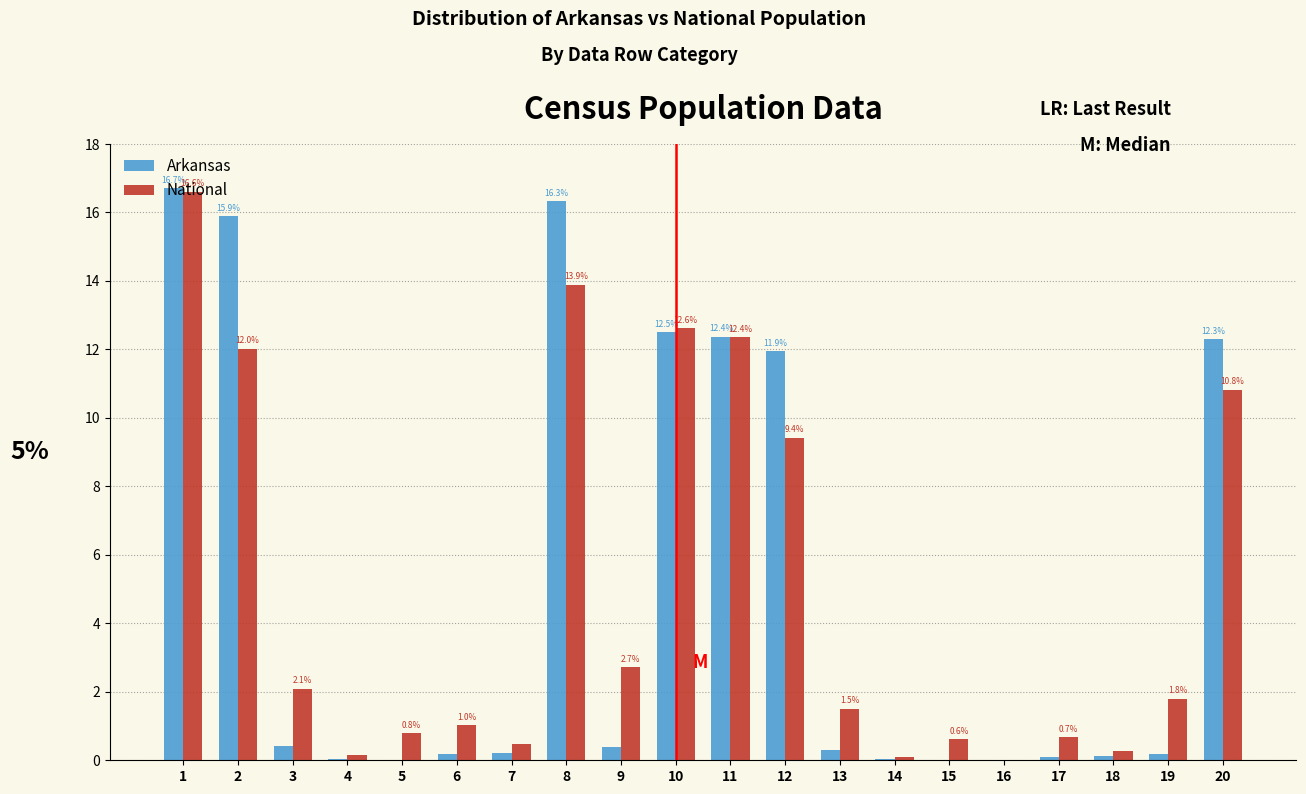

Which series changed the most between 11 and 14?

Arkansas